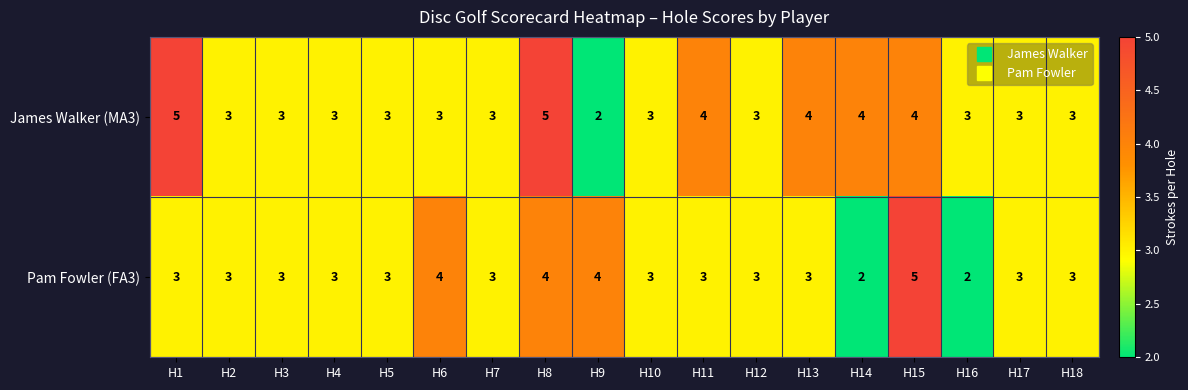

How many James Walker (MA3) values are between 3 and 4?

15